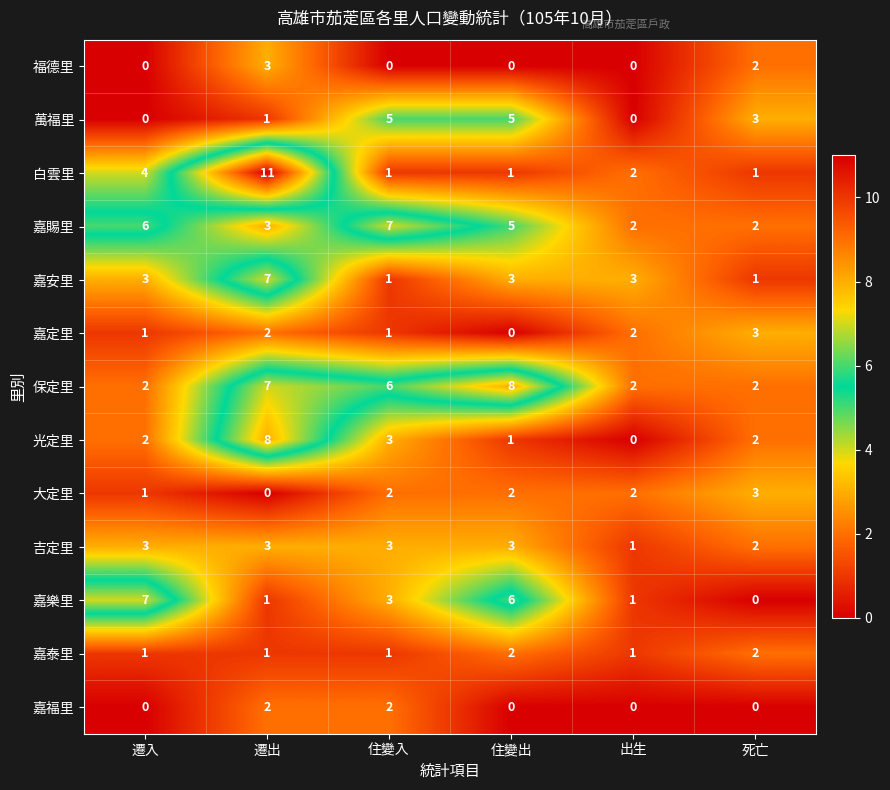

What is the maximum value for 保定里?

8